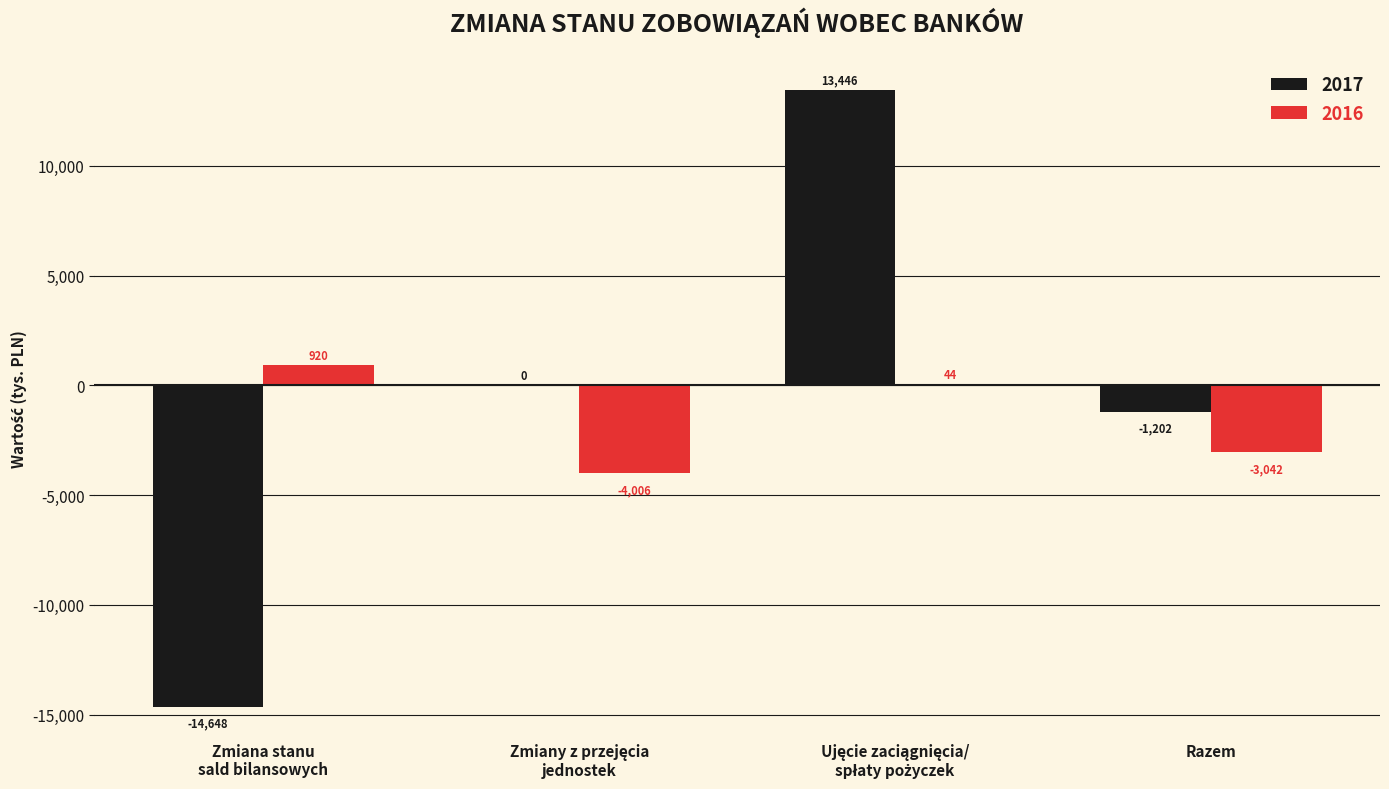

What is the highest value of the 2016 series?

920